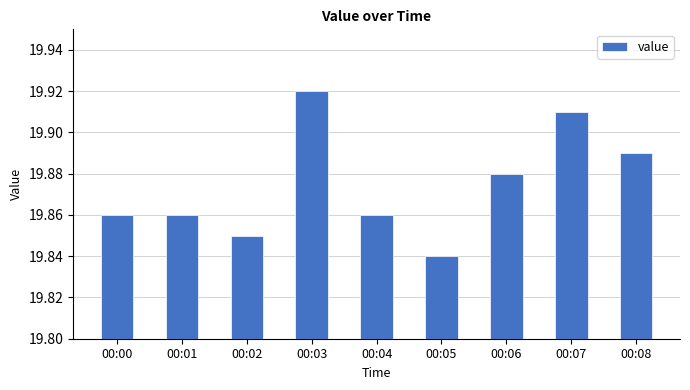

Which has a higher value, 00:02 or 00:00?

00:00